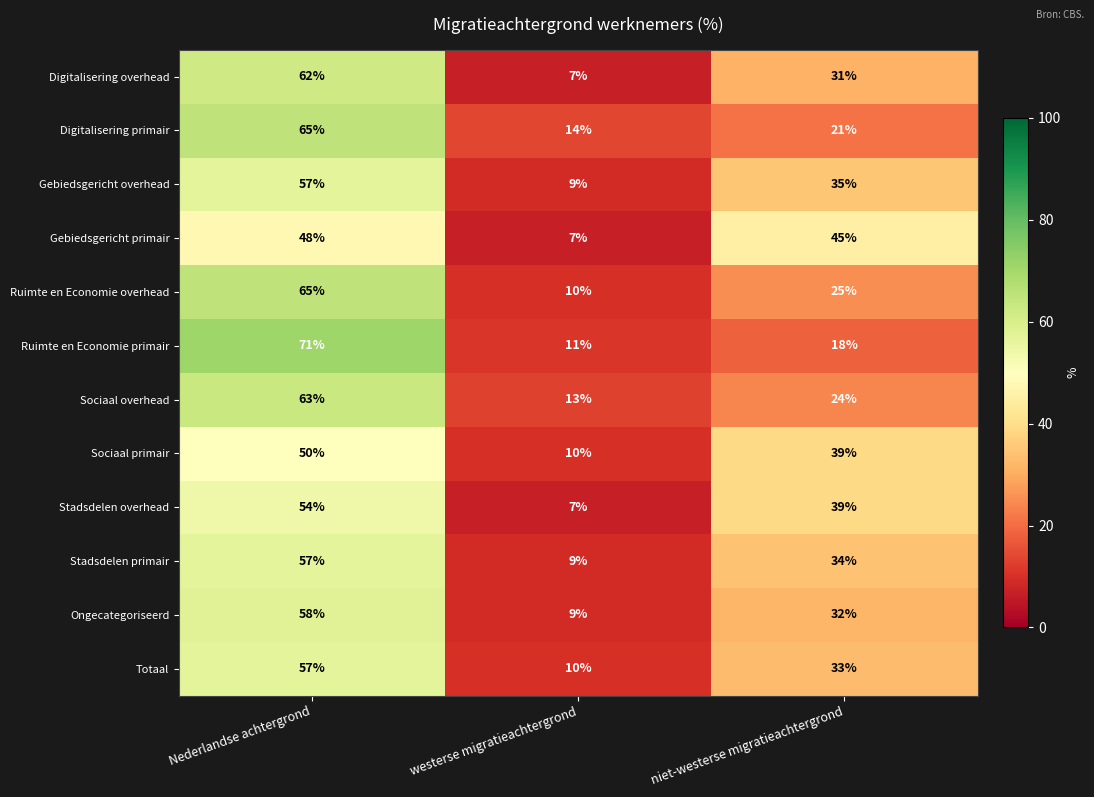

What is the difference between the maximum and second lowest values in the Stadsdelen overhead series?

15